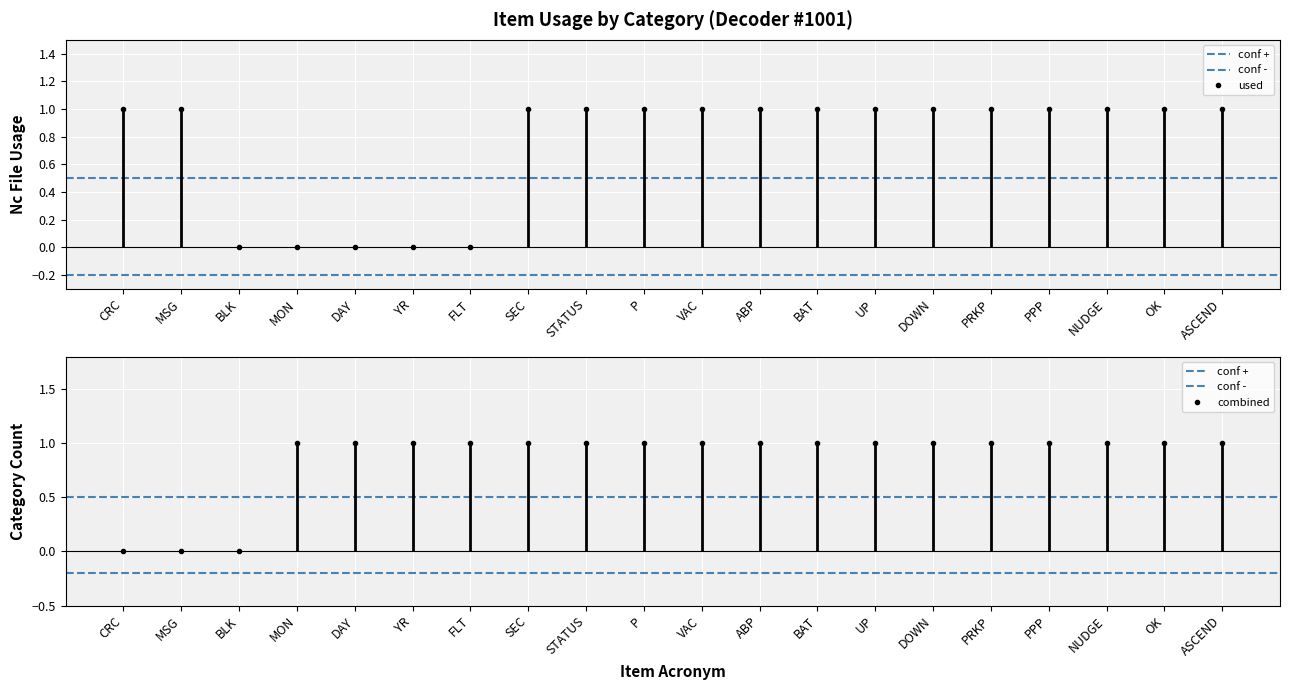

What is the label of the 2nd point from the right?

CRC